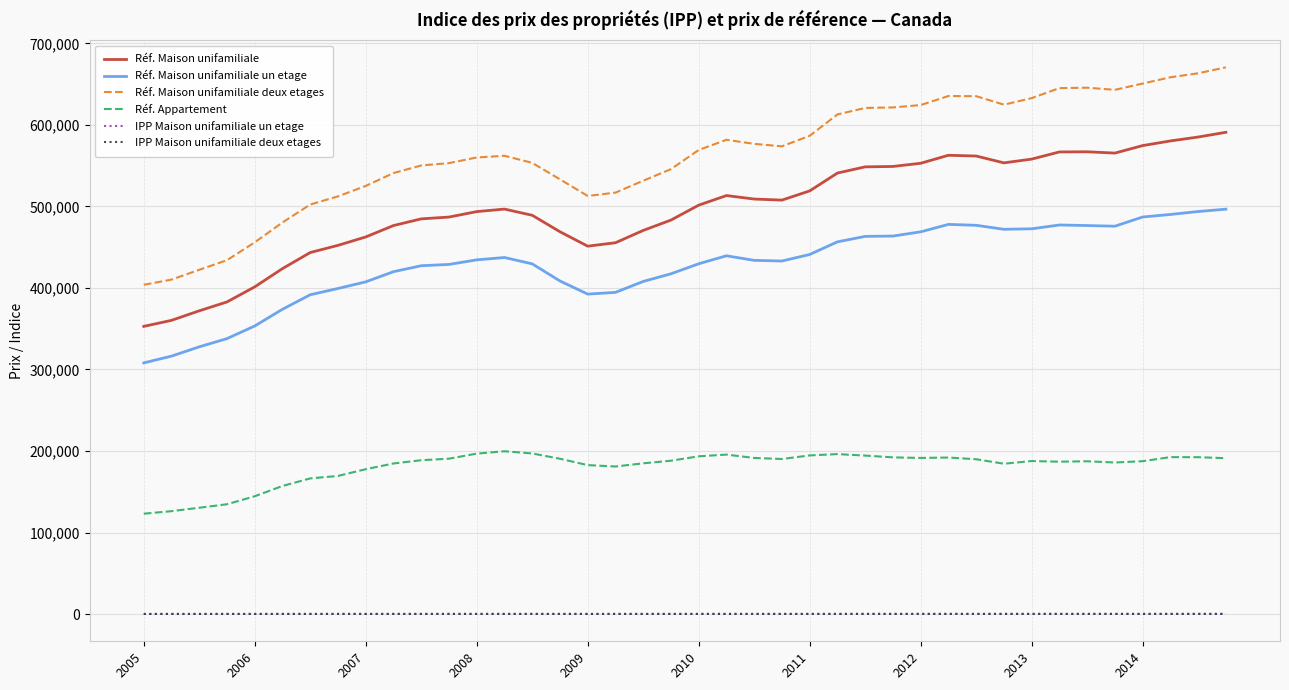

Which series has the widest spread of values?

Réf. Maison unifamiliale deux etages